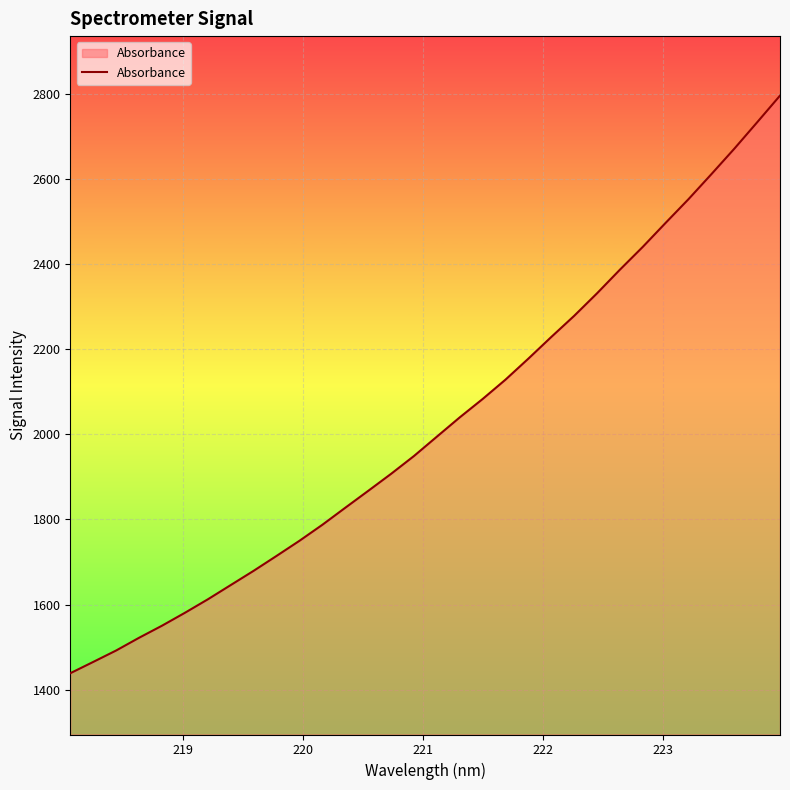

What is the difference between the maximum and minimum values?

1356.4